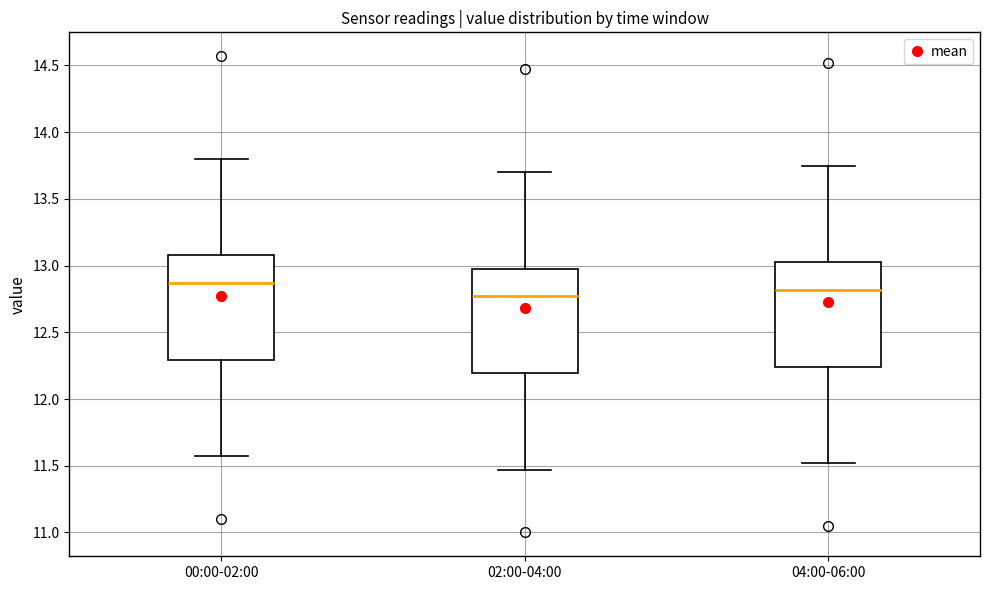

Where does the median line of the box for 00:00-02:00 sit on the y-axis? The values are not printed on the chart, so give them approximately, as read against the axis.

12.85